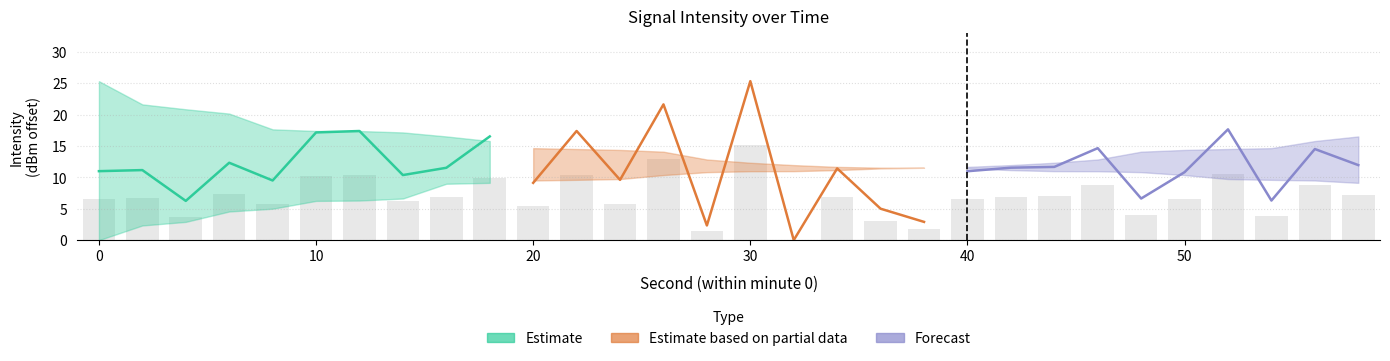

Is the value of Estimate based on partial data at 40 greater than the value of Forecast at 8?

Yes